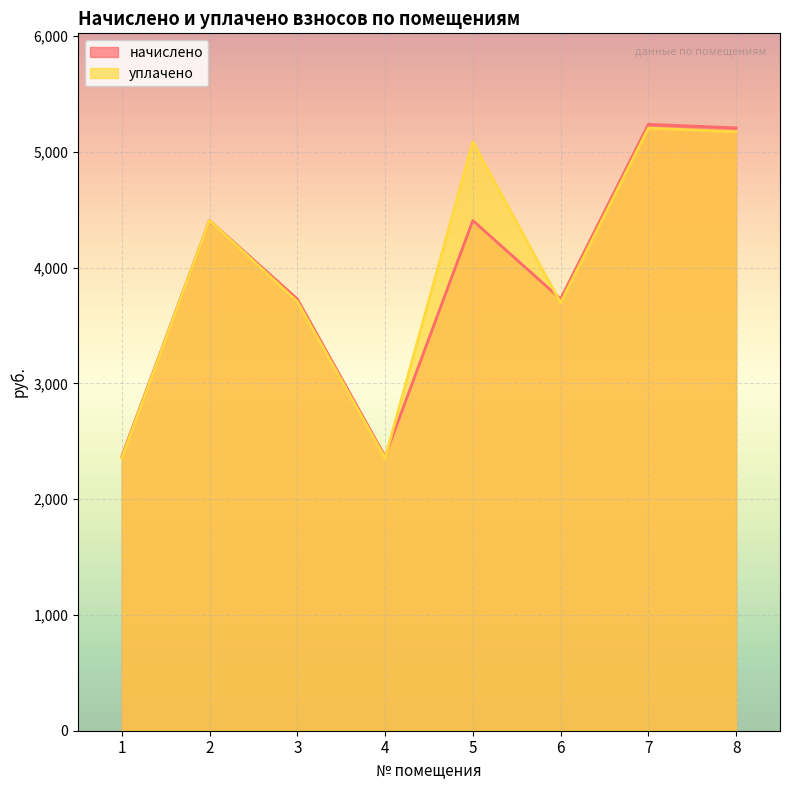

What is the average value of the начислено series?

3932.9